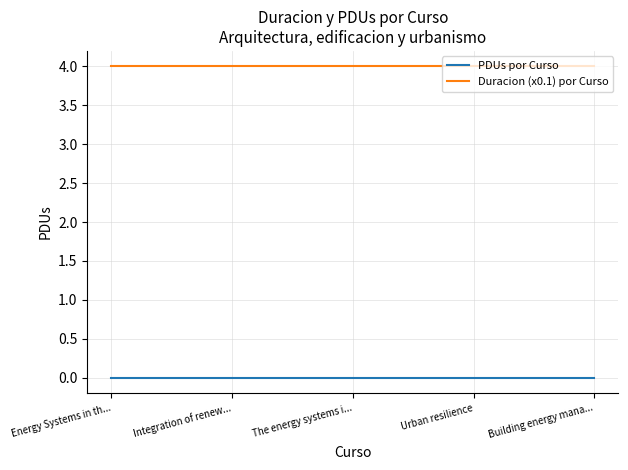

What is the greatest value displayed?

4